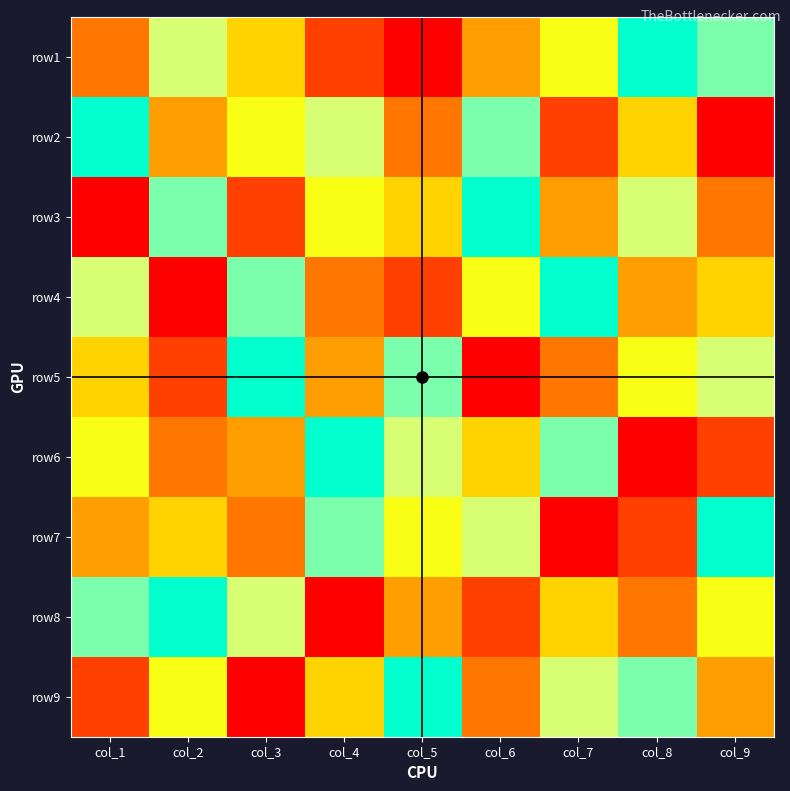

At which category is the sum across all series the highest?

col_1